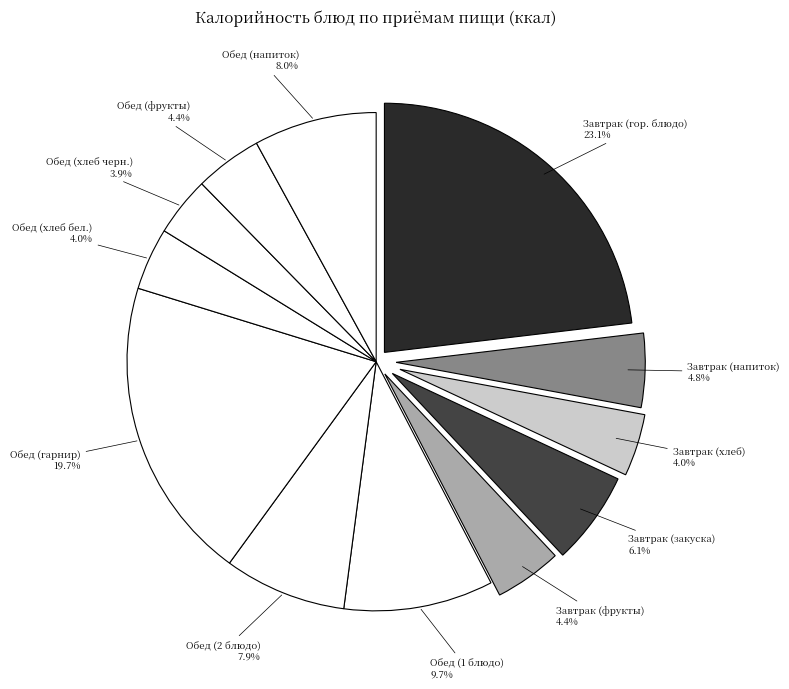

To the nearest percent, what is the average slice percentage?

8%